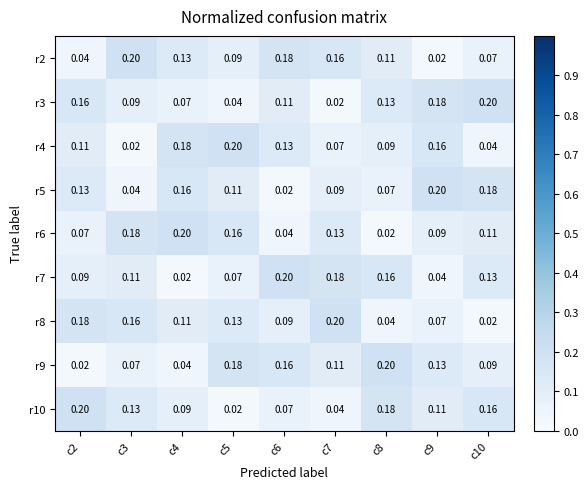

Is the value of r6 at c4 greater than the value of r7 at c9?

Yes